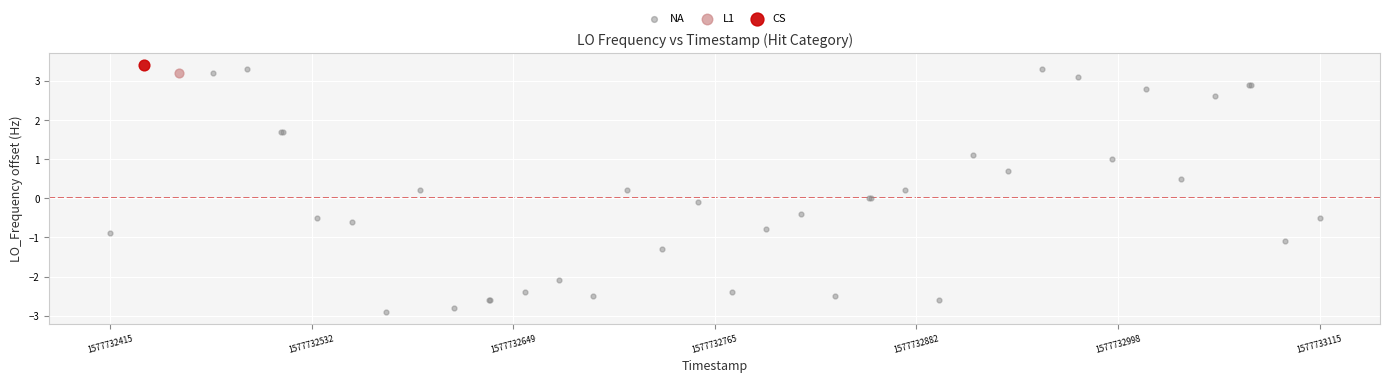

What are all the series names shown in the legend?

NA, L1, CS